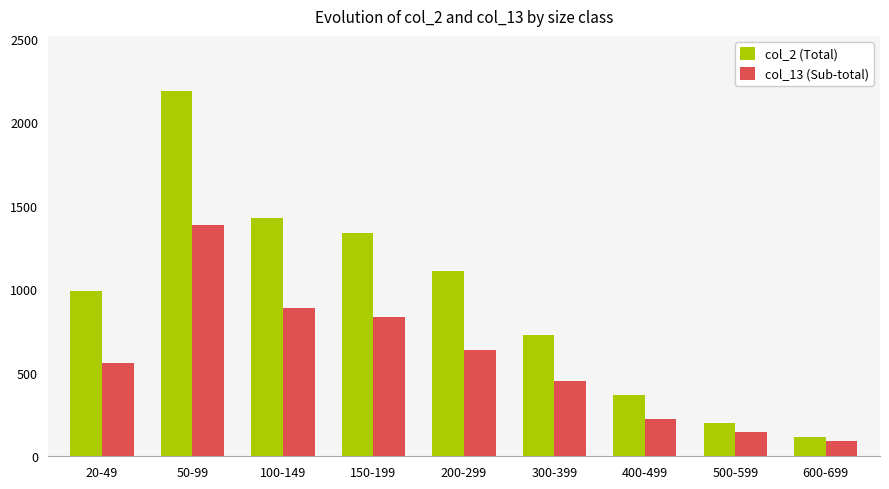

At which label is col_2 (Total) closest to 1152?

200-299